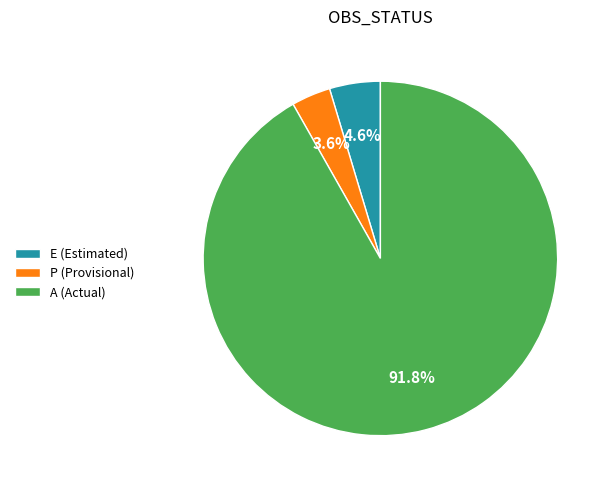

Is the sum of P (Provisional) and E (Estimated) greater than half?

No